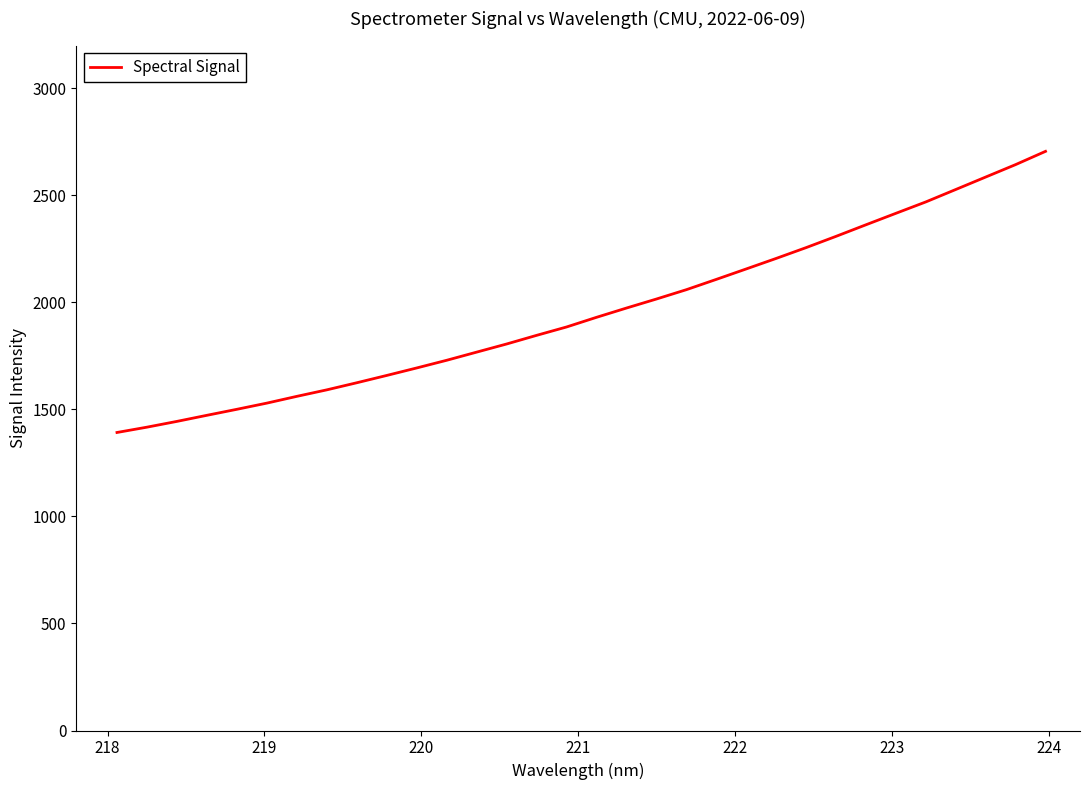

What is the difference between the maximum and minimum values?

1313.4